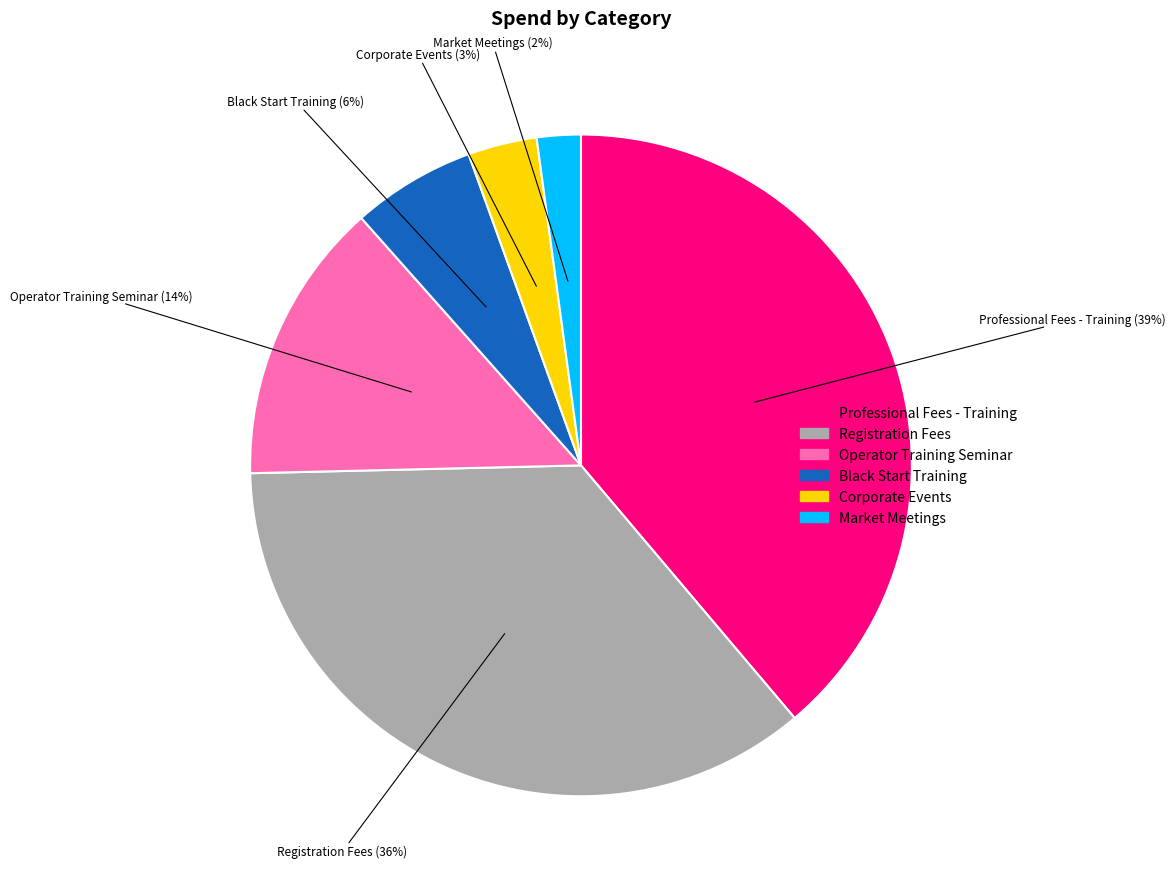

Rank the categories by value from highest to lowest.

Professional Fees - Training, Registration Fees, Operator Training Seminar, Black Start Training, Corporate Events, Market Meetings